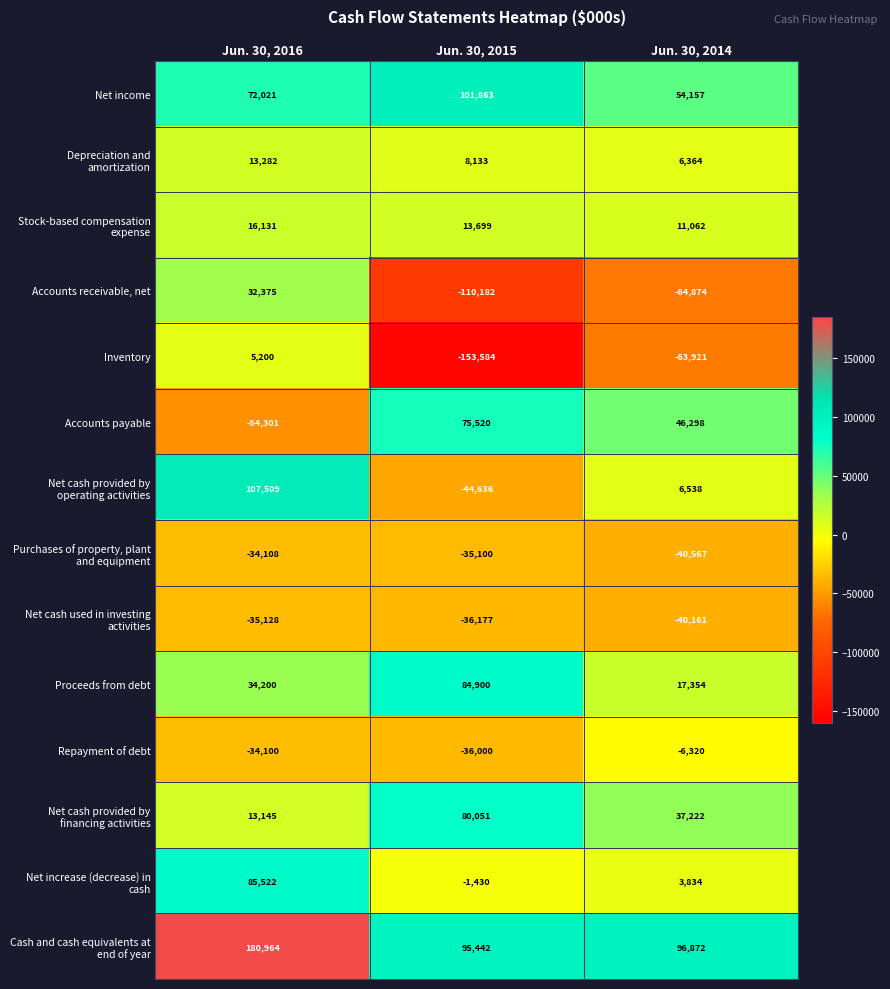

What is the difference between the maximum and minimum values in the Net income series?

47706